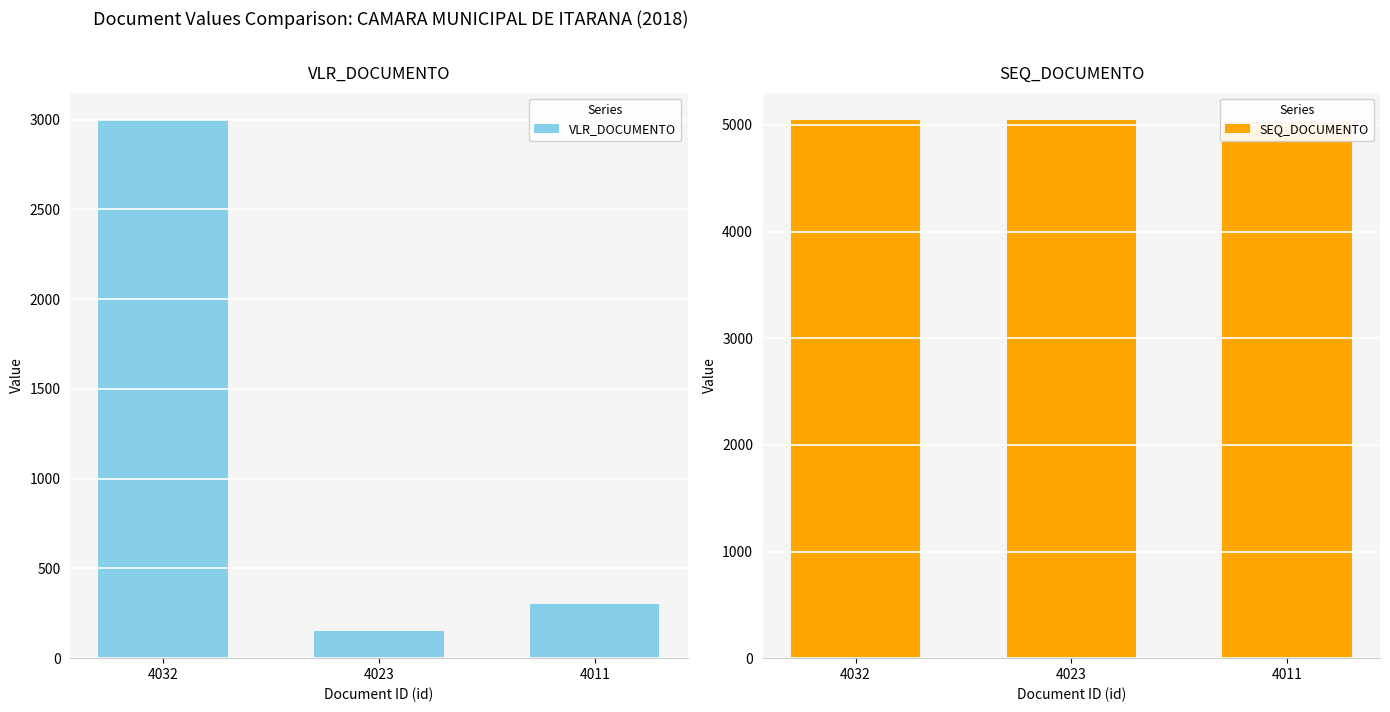

Where is SEQ_DOCUMENTO nearest to the value 5040?

4023